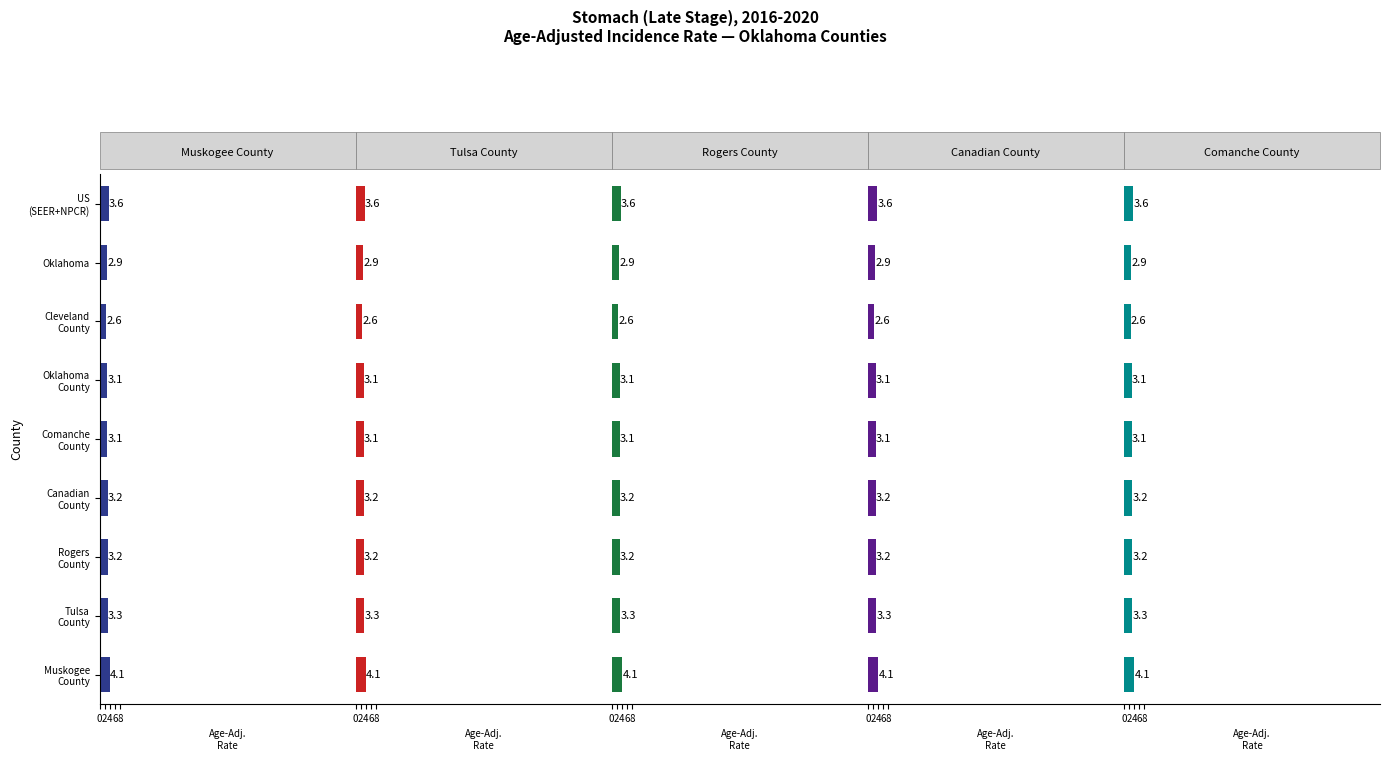

The value of Canadian County at Canadian County is 5.7. True or false?

False